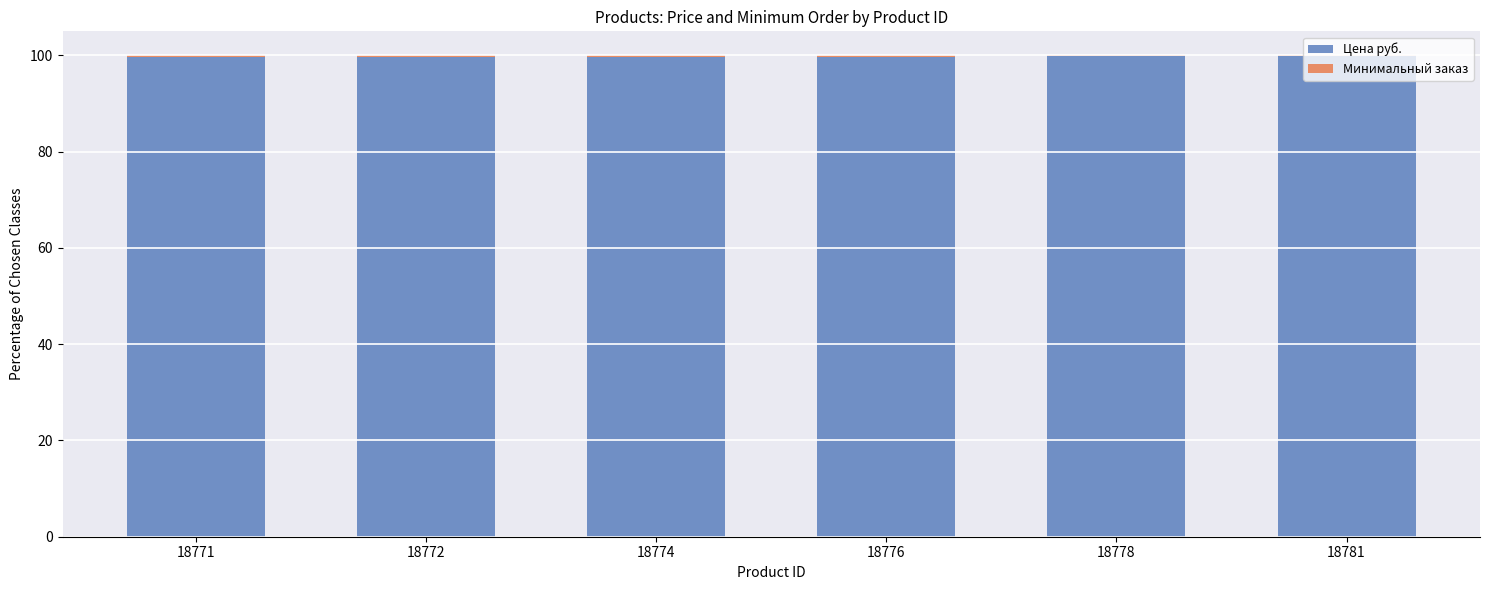

What is the sum of all Цена руб. values?

598.4